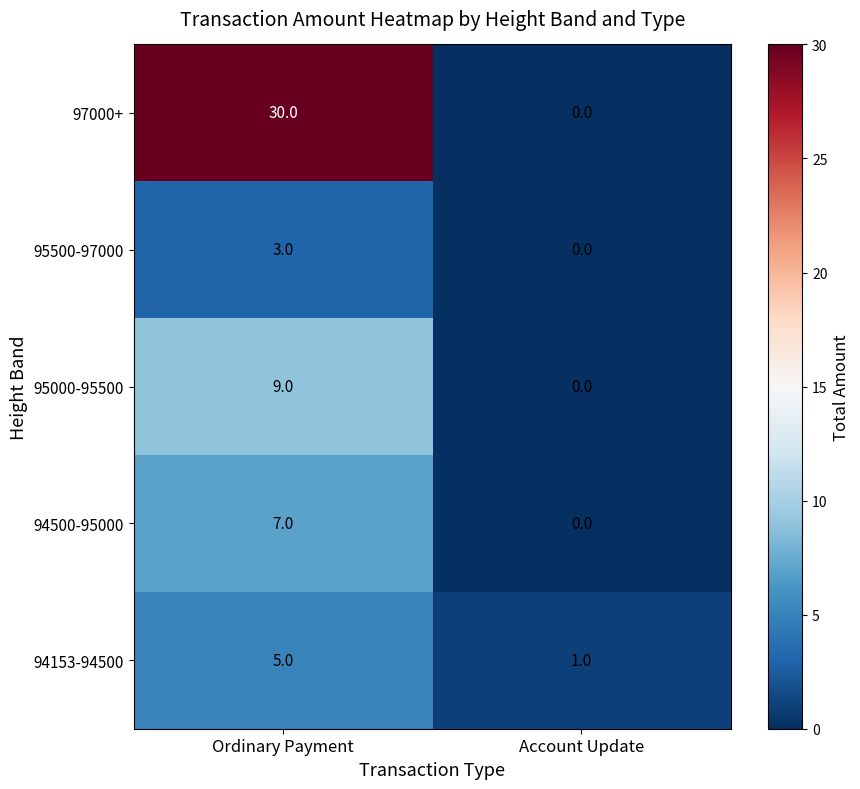

How many data points does each series have?

2